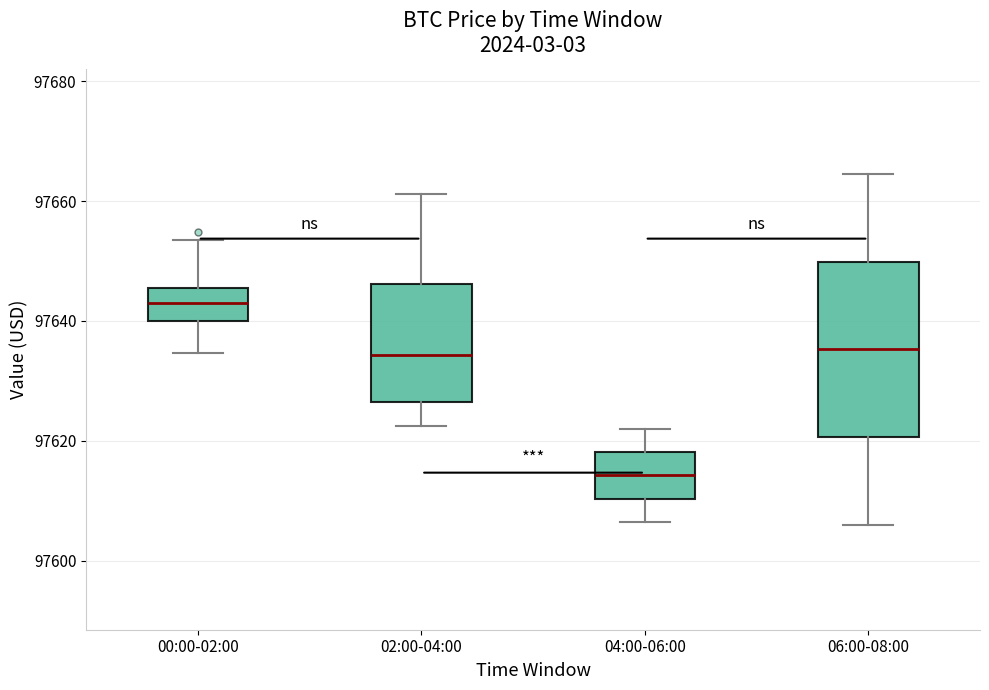

Where is the lower edge of the box for 02:00-04:00 on the y-axis? The values are not printed on the chart, so give them approximately, as read against the axis.

97626